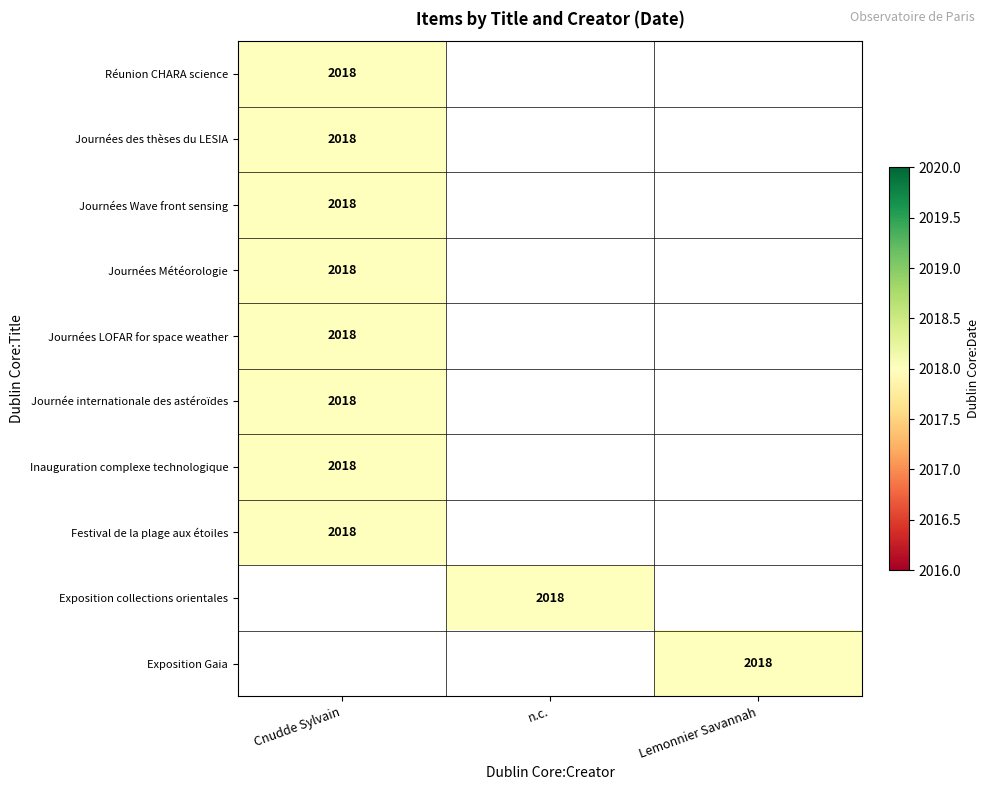

List the series in order of their peak value, highest first.

Réunion CHARA science, Journées des thèses du LESIA, Journées Wave front sensing, Journées Météorologie, Journées LOFAR for space weather, Journée internationale des astéroïdes, Inauguration complexe technologique, Festival de la plage aux étoiles, Exposition collections orientales, Exposition Gaia